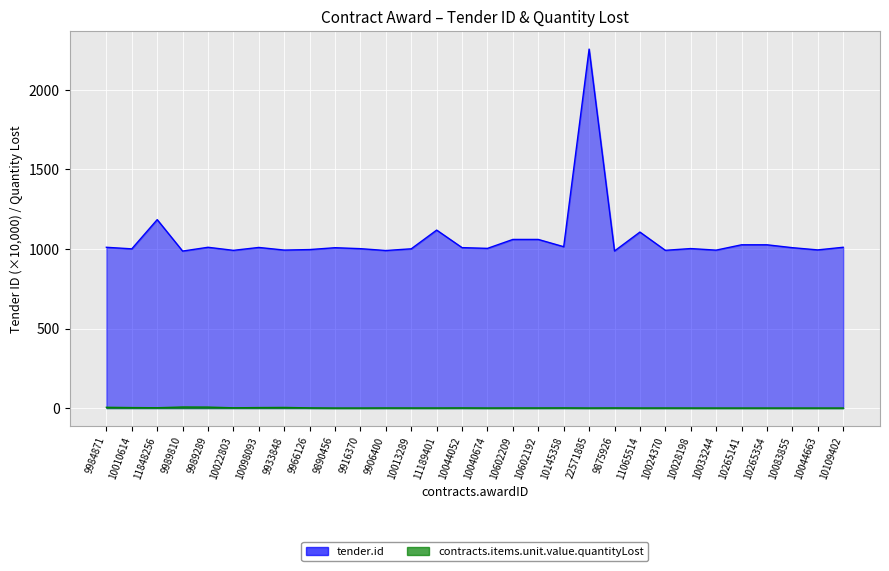

Is the value of contracts.items.unit.value.quantityLost at 10033244 greater than the value of tender.id at 9984871?

No